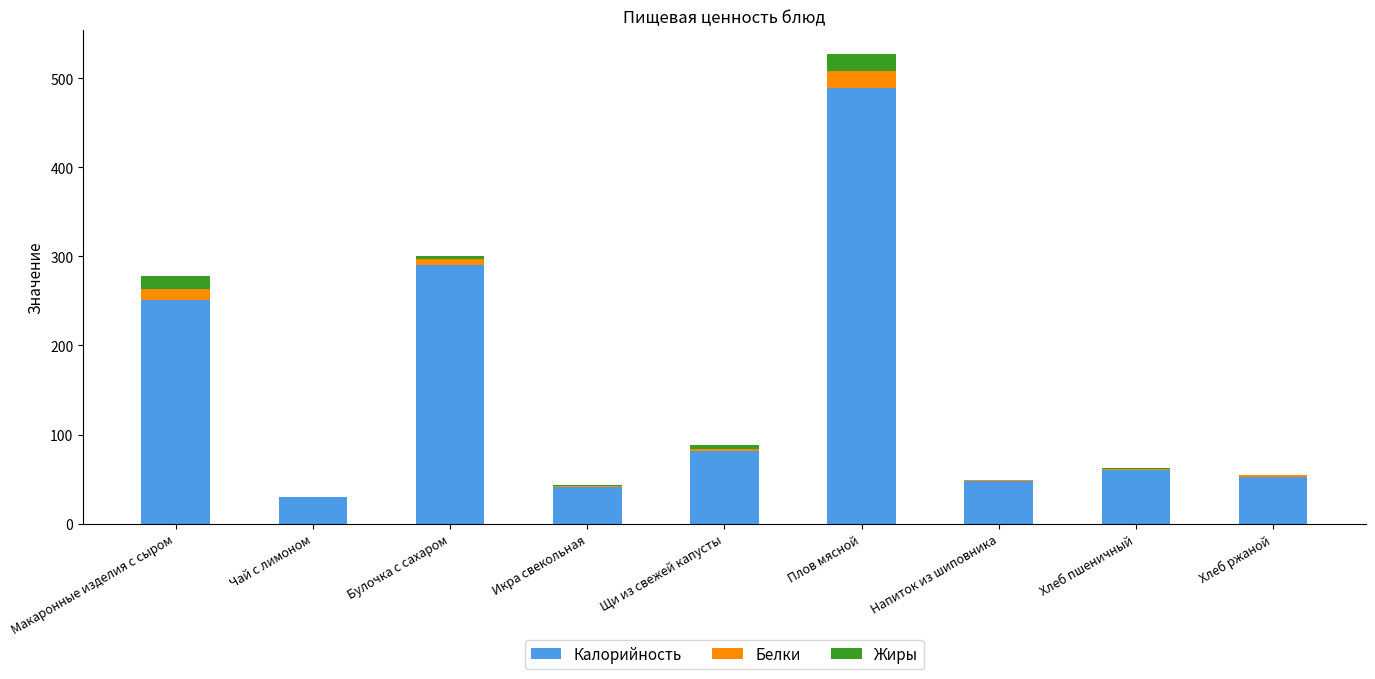

Which category has the highest value in the Калорийность series?

Плов мясной